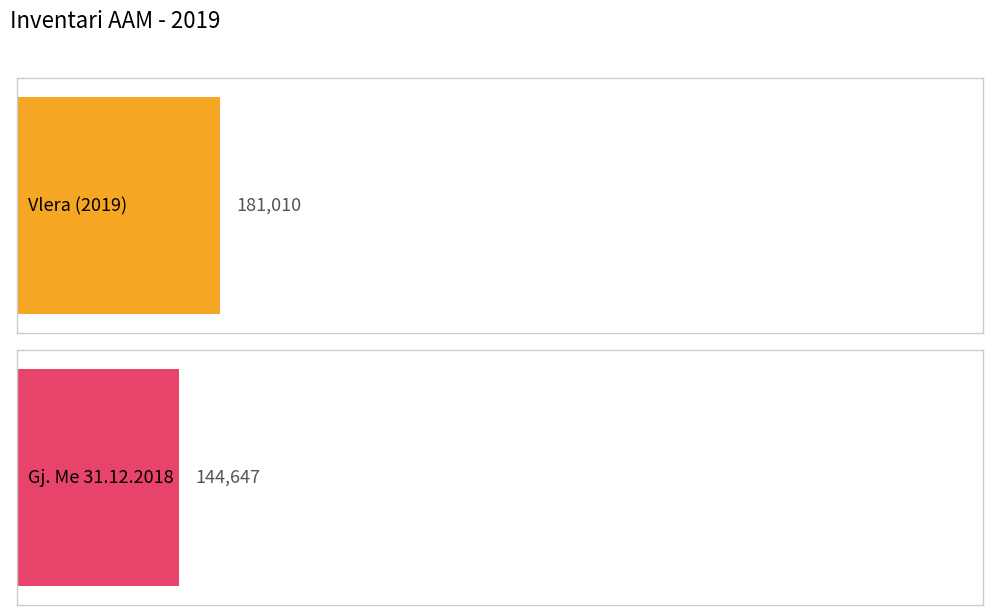

Is the value of Gj. Me 31.12.2018 at FOTOKOPJE greater than the value of Vlera (2019) at KOMPJUTER?

No